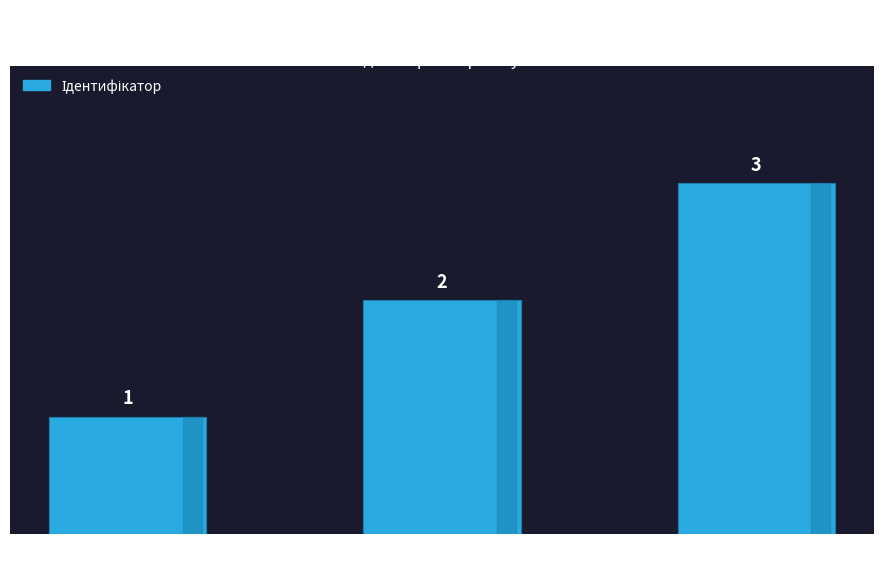

Count the values in the range 1 to 3.

3